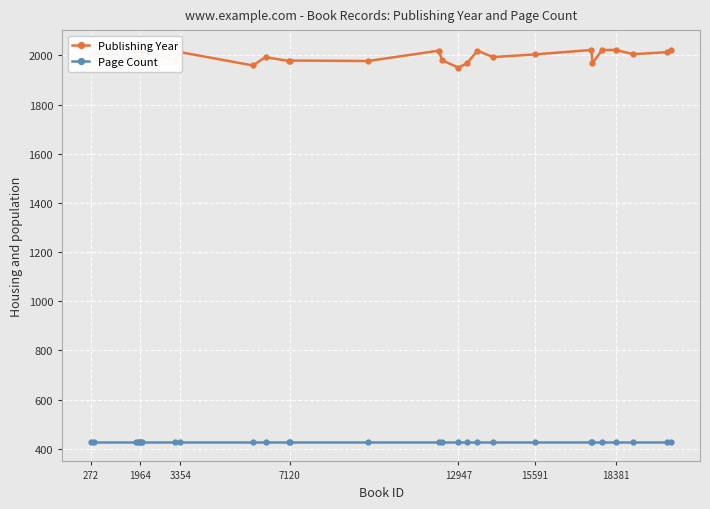

Which series has the largest total across all categories?

Publishing Year